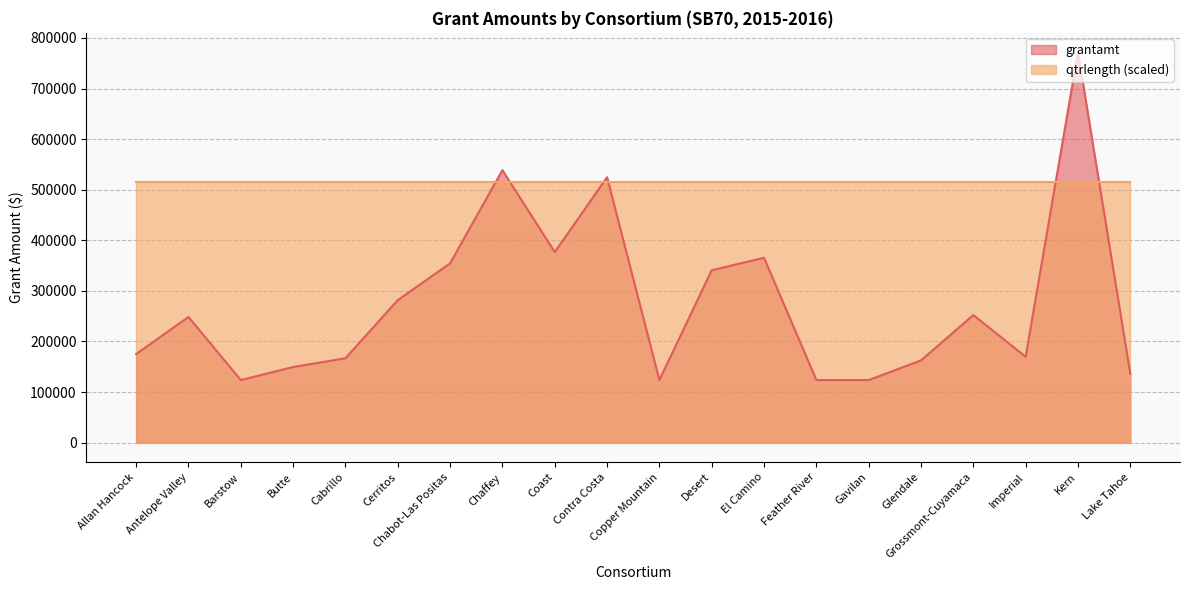

Which category has the lowest value across all series?

Barstow